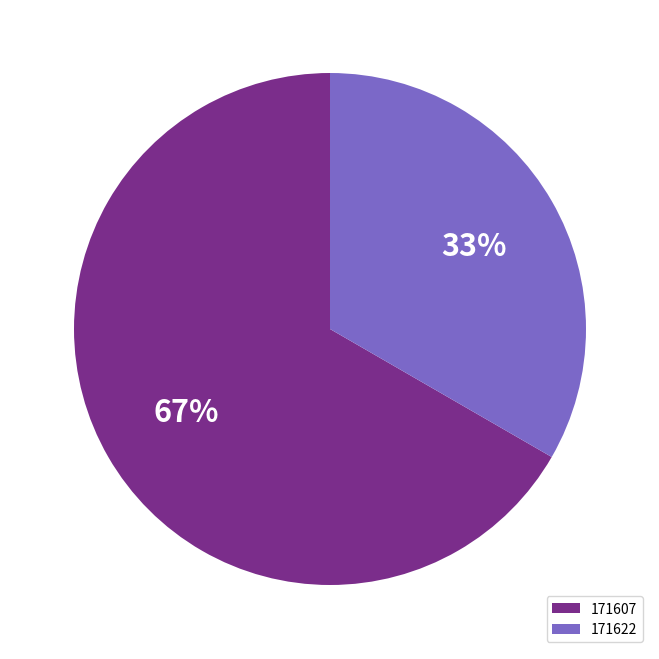

To the nearest percent, what is the average slice percentage?

50%